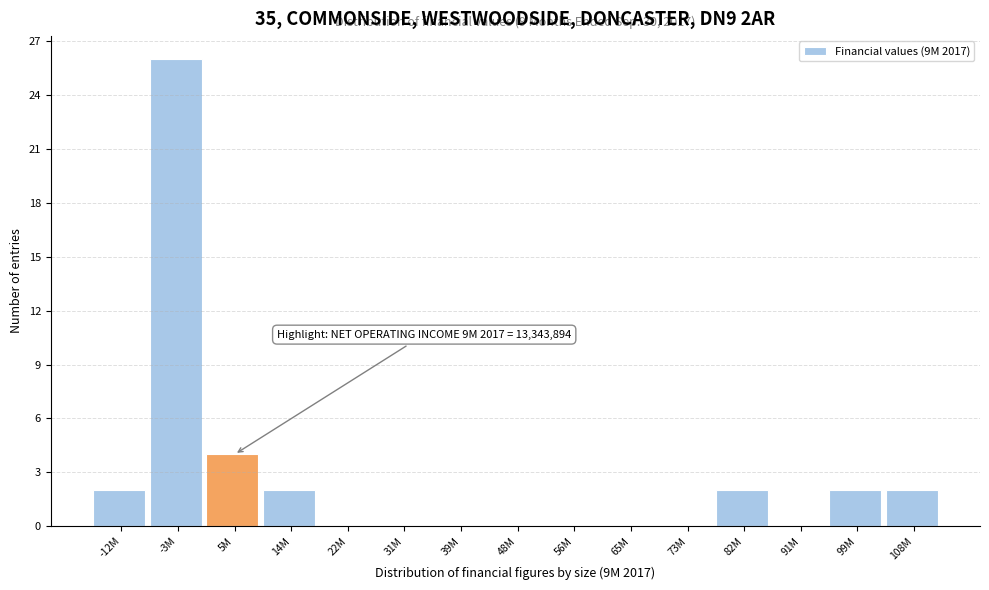

Reading left to right, transcribe all the data shown in this chart.

-12M=2	-3M=26	5M=4	14M=2	22M=0	31M=0	39M=0	48M=0	56M=0	65M=0	73M=0	82M=2	91M=0	99M=2	108M=2